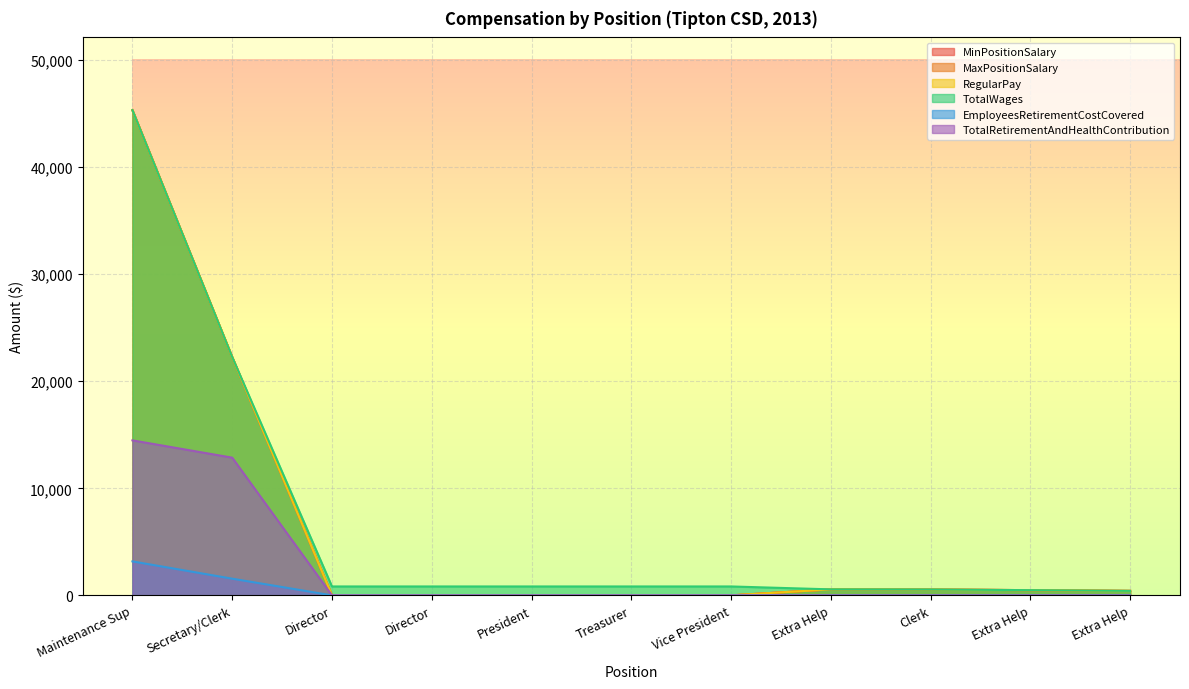

What is the label of the 11th point from the left?

Extra Help